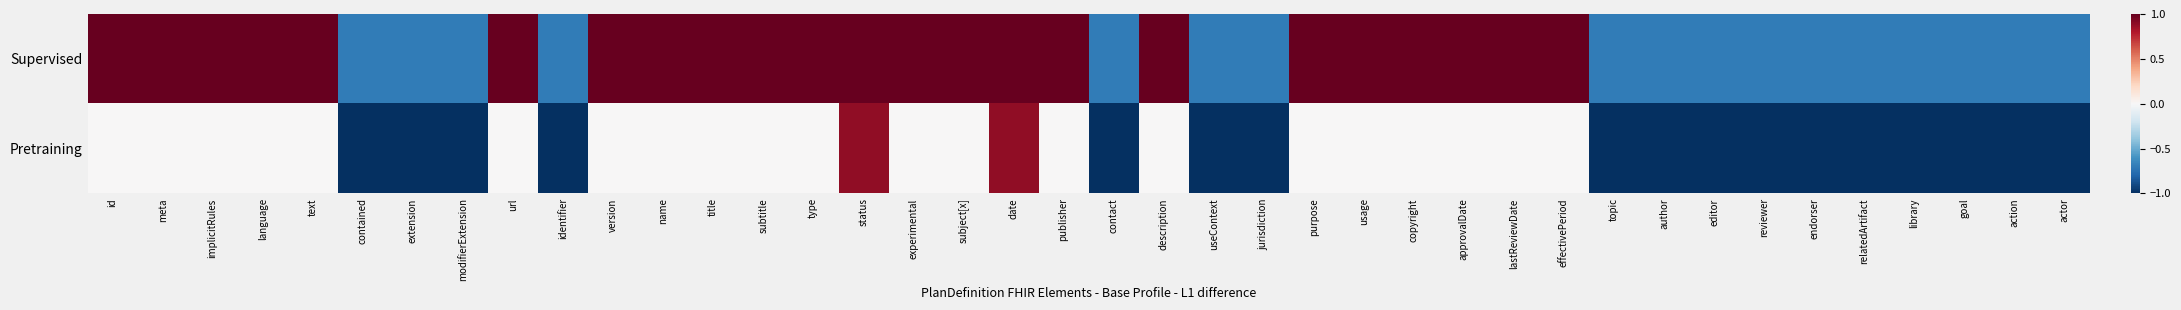

At how many categories does at least one series exceed 0?

23